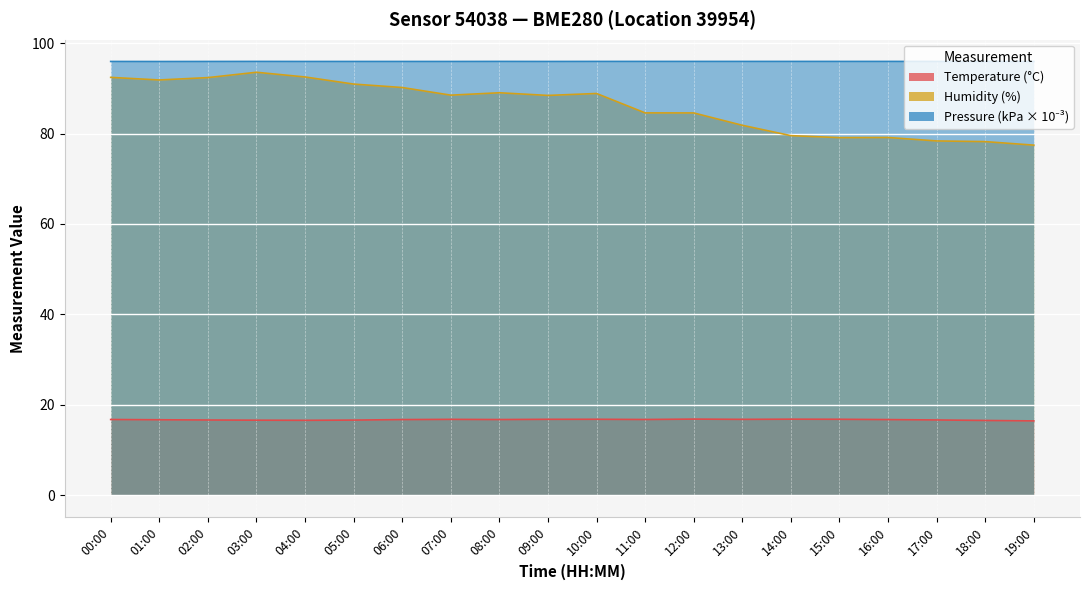

In pressure_norm, how many points are lower than both neighbors (excluding endpoints)?

2